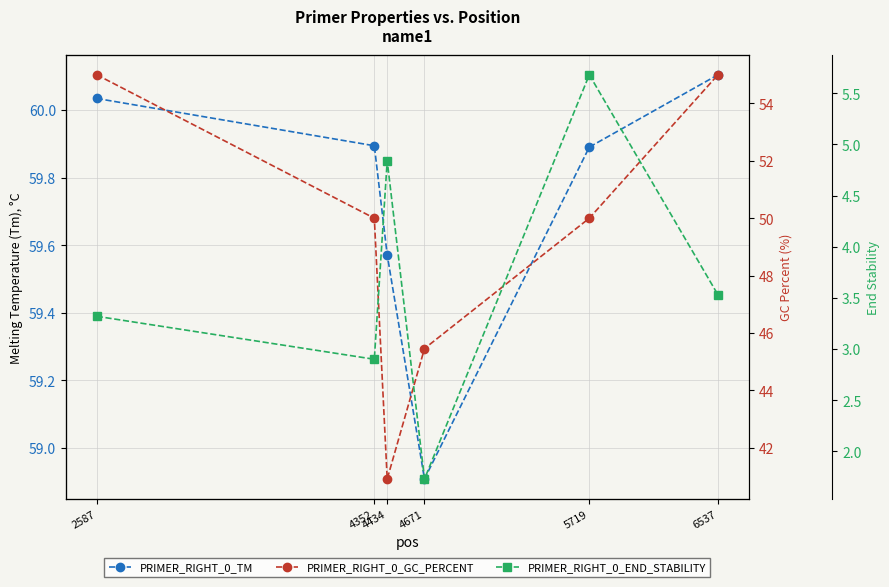

What is the difference between the PRIMER_RIGHT_0_END_STABILITY values at 2587 and 5719?

2.4